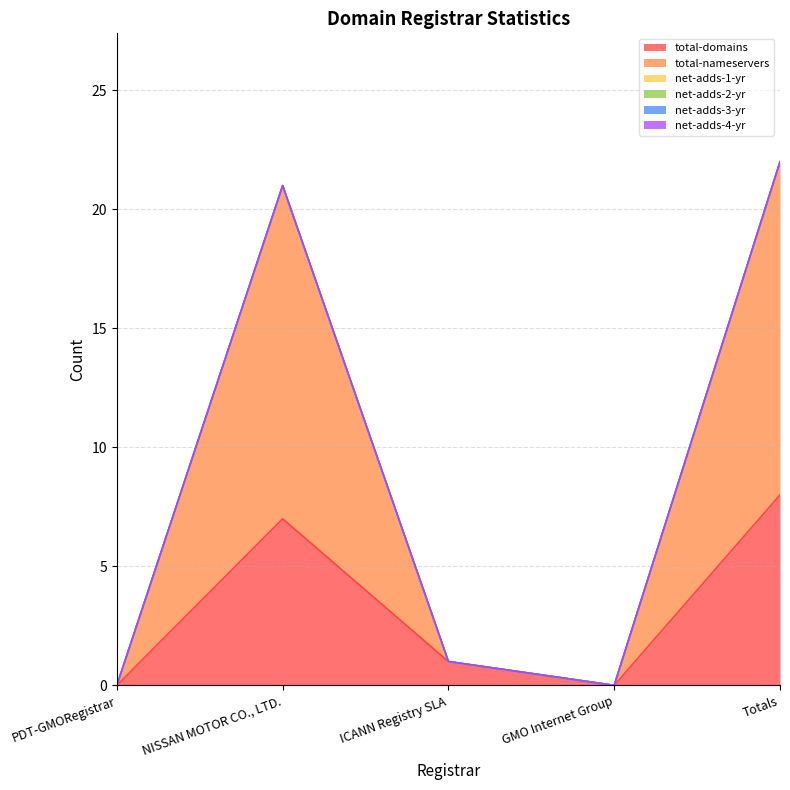

Which category has the highest value in the total-domains series?

Totals